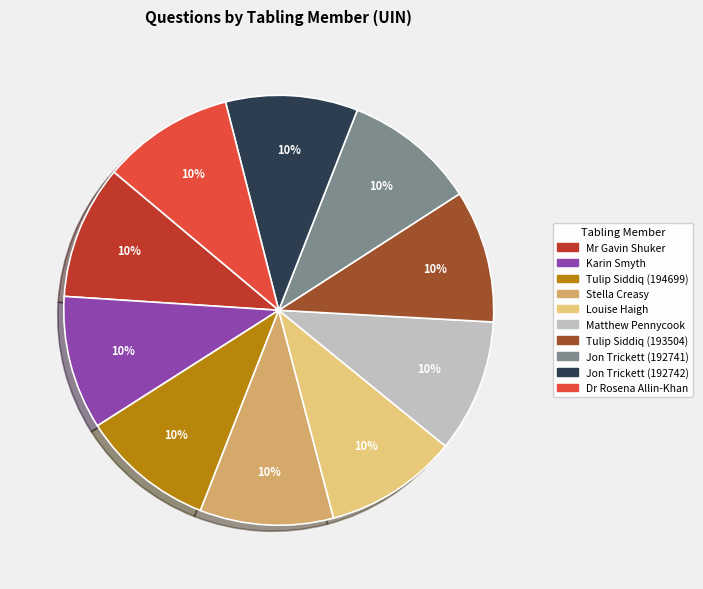

Approximately how many times larger is the value at Stella Creasy compared to Jon Trickett (192741)?

1.0